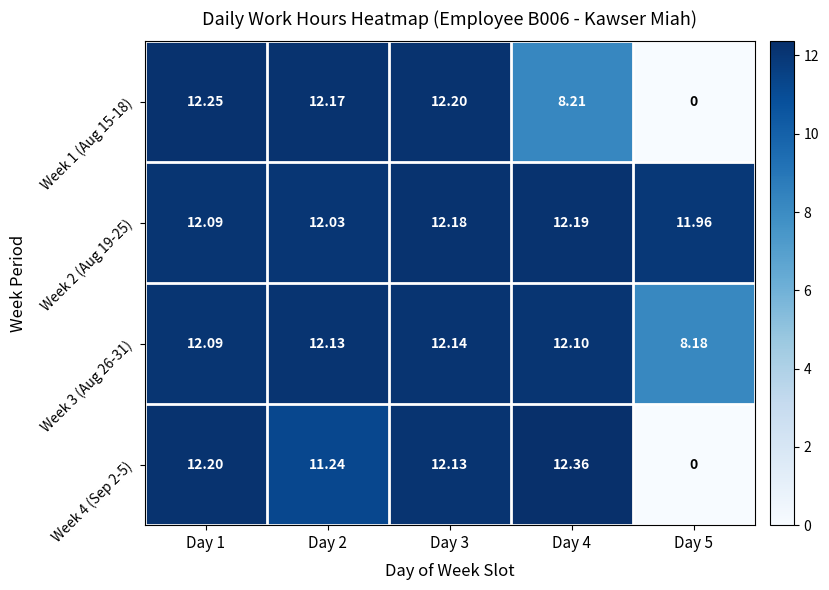

How many values in Week 4 (Sep 2-5) are above zero?

4